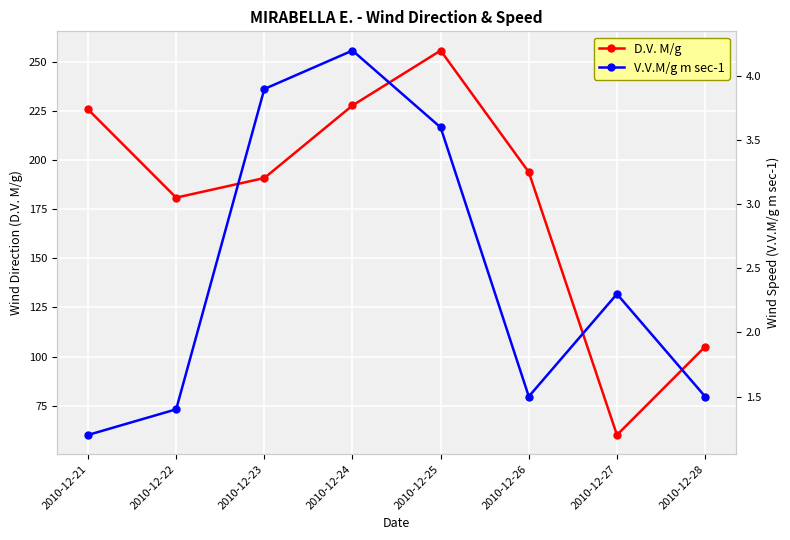

Rank the series at 2010-12-24 from lowest to highest value.

V.V.M/g m sec-1, D.V. M/g